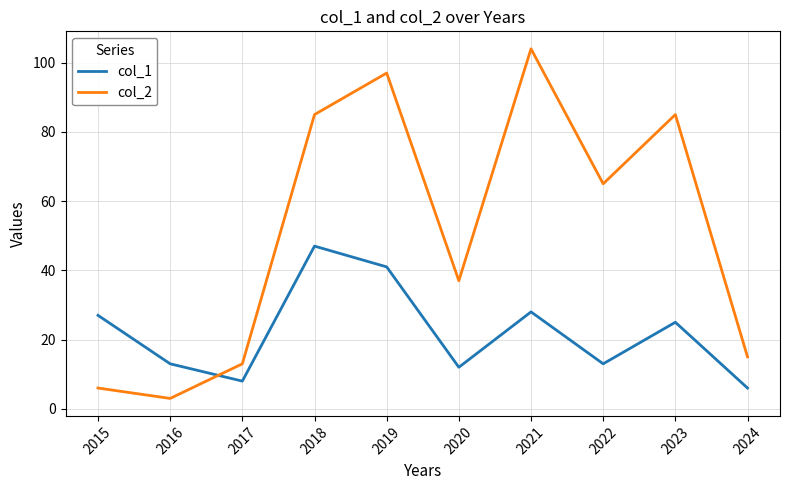

True or false: col_2 and col_1 cross at least once.

True